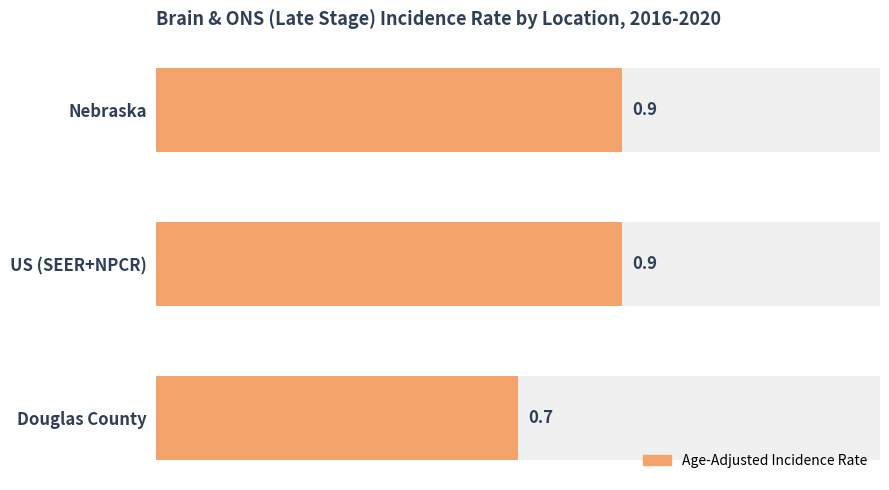

How many values are between 0 and 1?

3